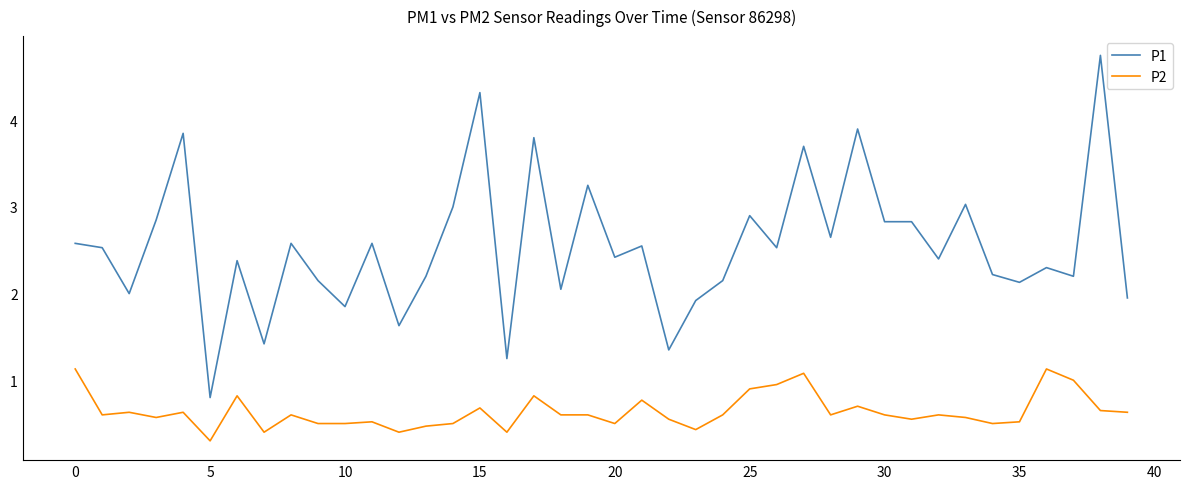

Which series has the largest total across all categories?

P1